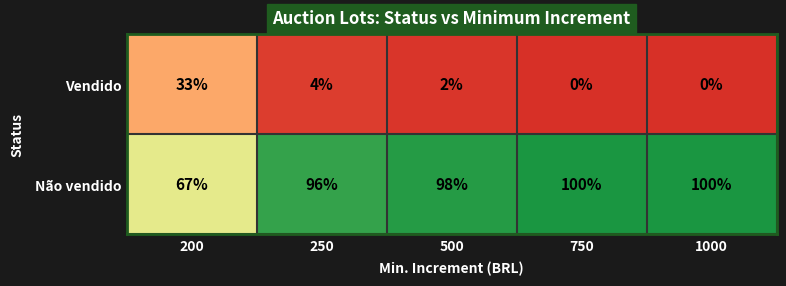

True or false: Vendido has a value of 0 at 750.

True